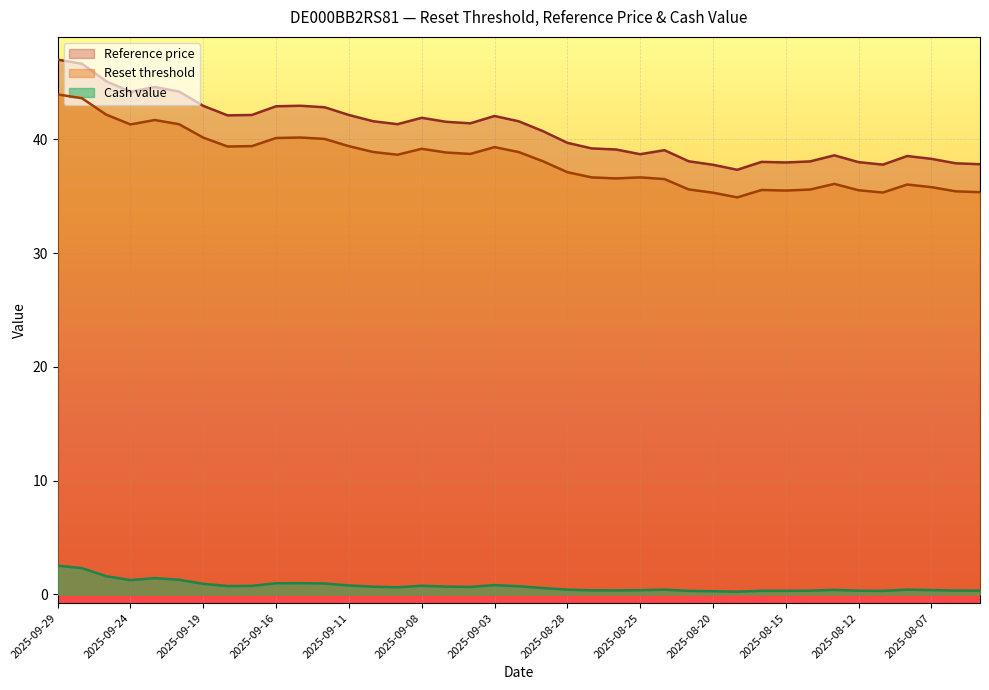

What is the maximum value shown in the chart?

47.0